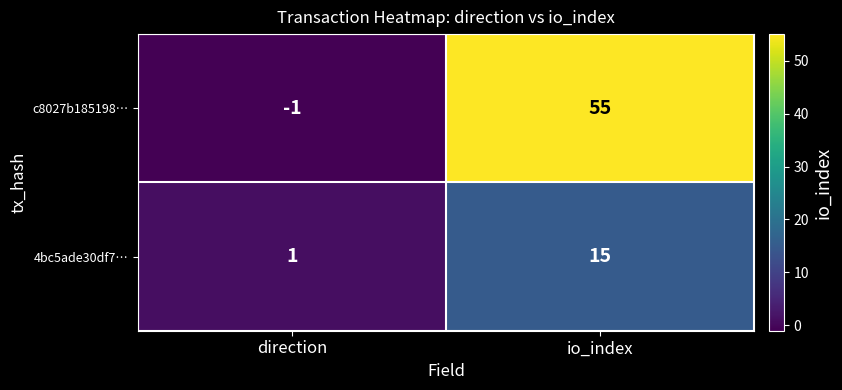

What is the highest value of the c8027b185198… series?

55